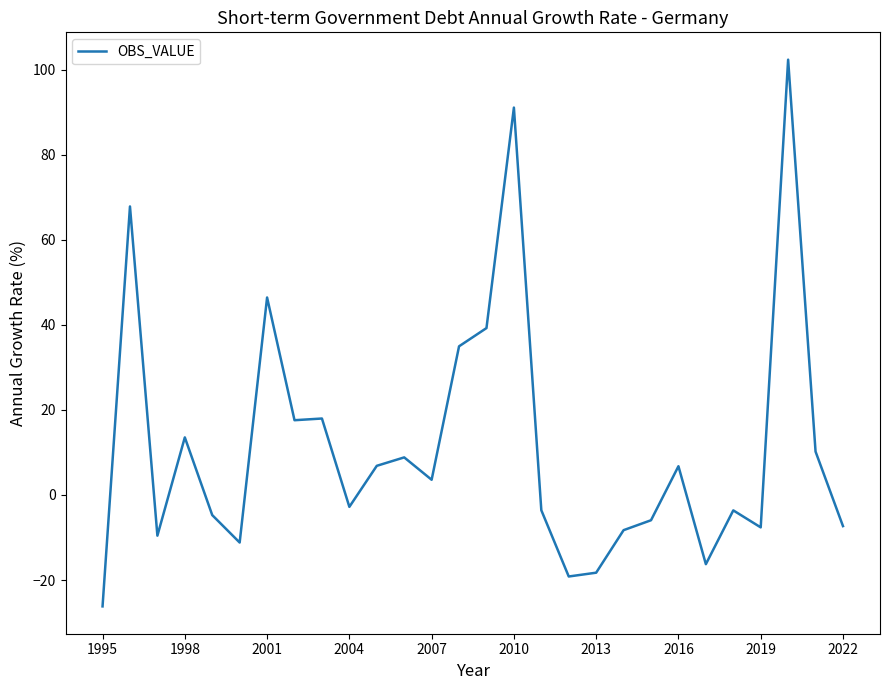

What is the difference between the maximum and minimum values?

128.6